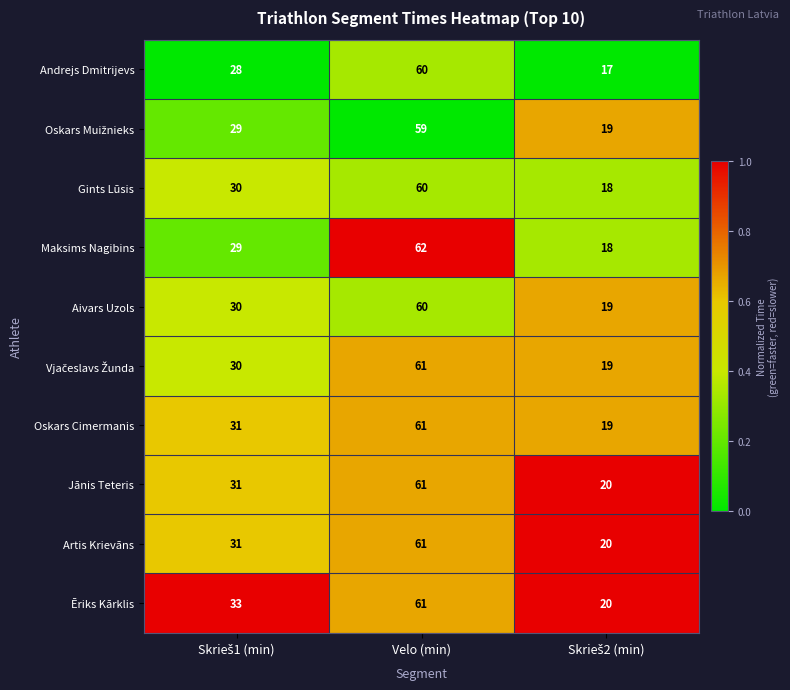

What is the difference between the maximum and second lowest values in the Jānis Teteris series?

30